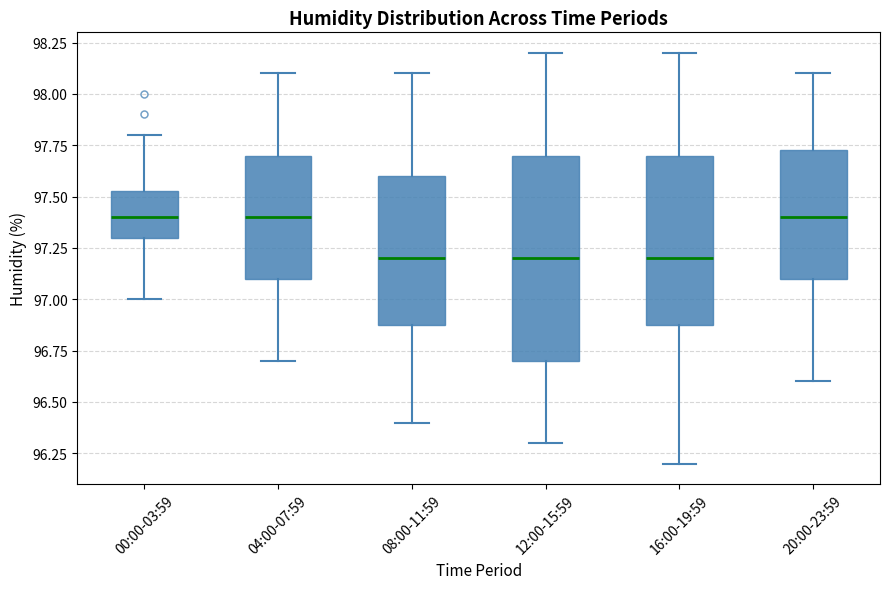

Reading left to right, transcribe this box plot: for each box, give where its median line is, the range the box spans, and where its two whiskers end, as read against the y-axis. The values are not printed on the chart, so give them approximately, as read against the axis.

00:00-03:59: median 97.40, box 97.30 to 97.55, whiskers 97.00 to 97.80
04:00-07:59: median 97.40, box 97.10 to 97.70, whiskers 96.70 to 98.10
08:00-11:59: median 97.20, box 96.90 to 97.60, whiskers 96.40 to 98.10
12:00-15:59: median 97.20, box 96.70 to 97.70, whiskers 96.30 to 98.20
16:00-19:59: median 97.20, box 96.90 to 97.70, whiskers 96.20 to 98.20
20:00-23:59: median 97.40, box 97.10 to 97.75, whiskers 96.60 to 98.10